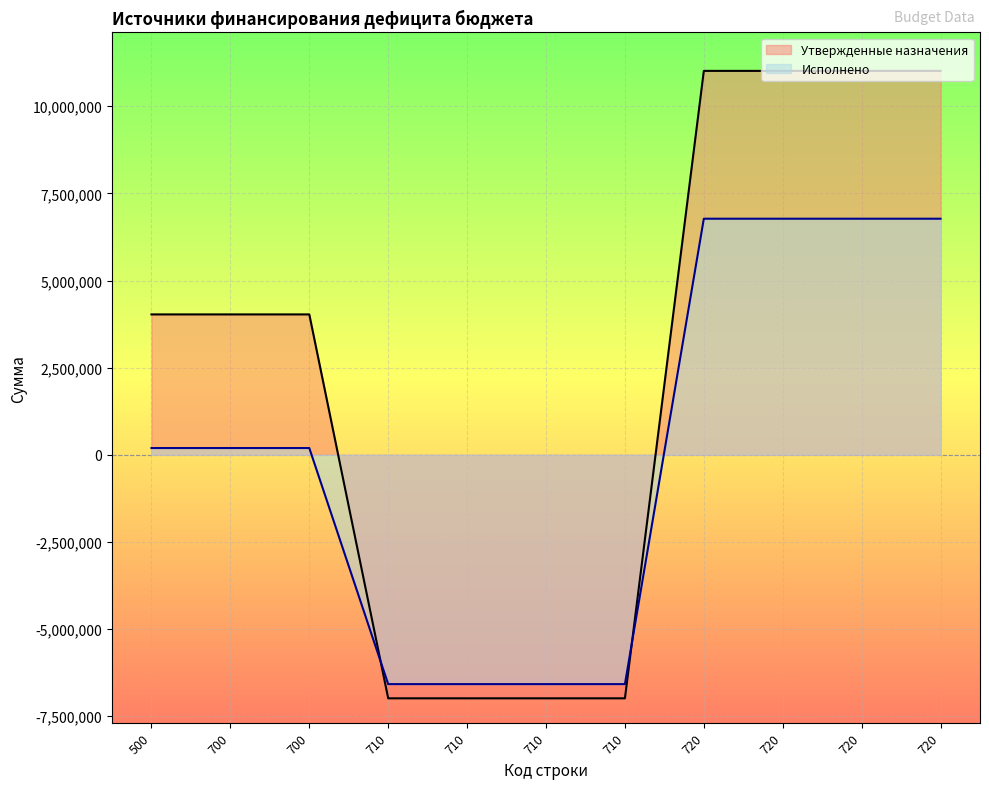

Which series has the largest total across all categories?

Утвержденные назначения